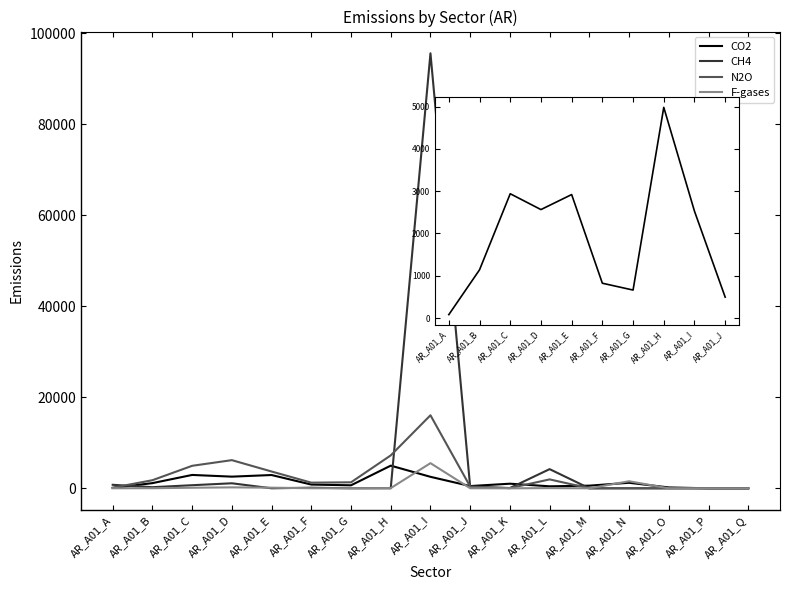

What is the difference between the second highest and minimum values in the CH4 series?

4211.3